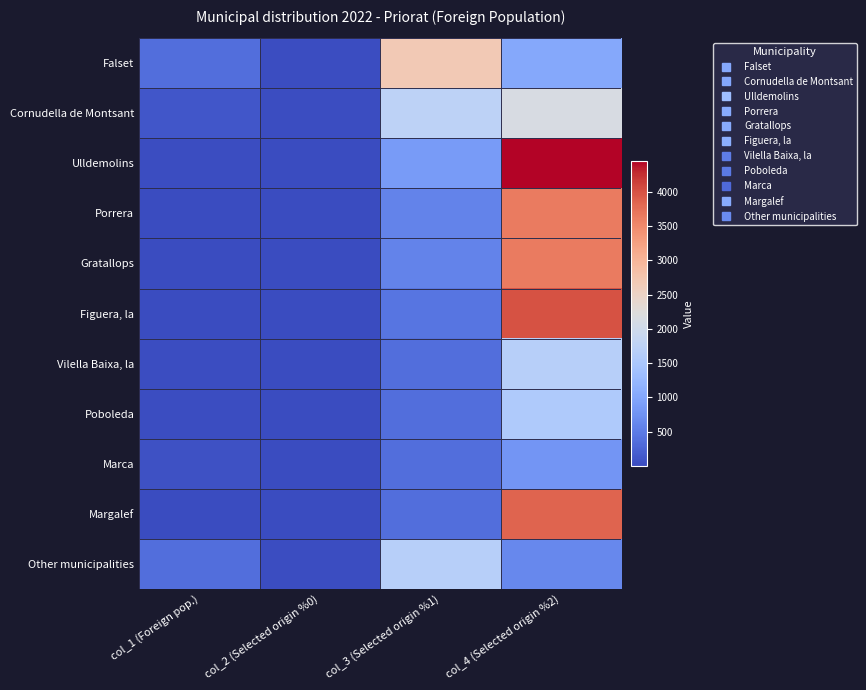

What is the greatest value displayed?

4444